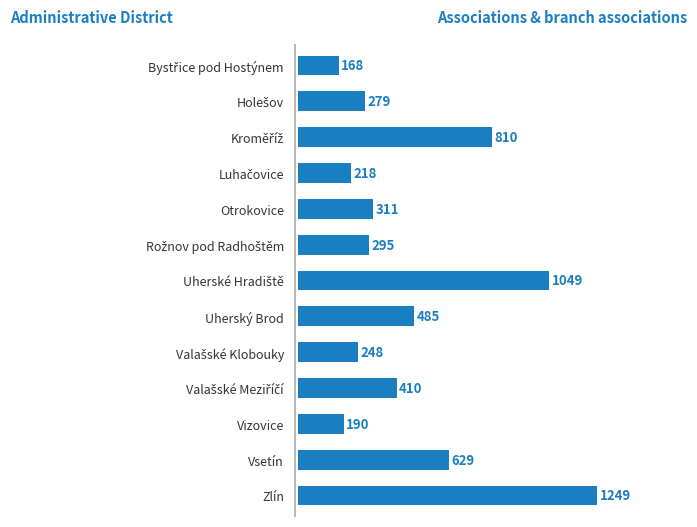

True or false: the data shows 1249 at Zlín.

True